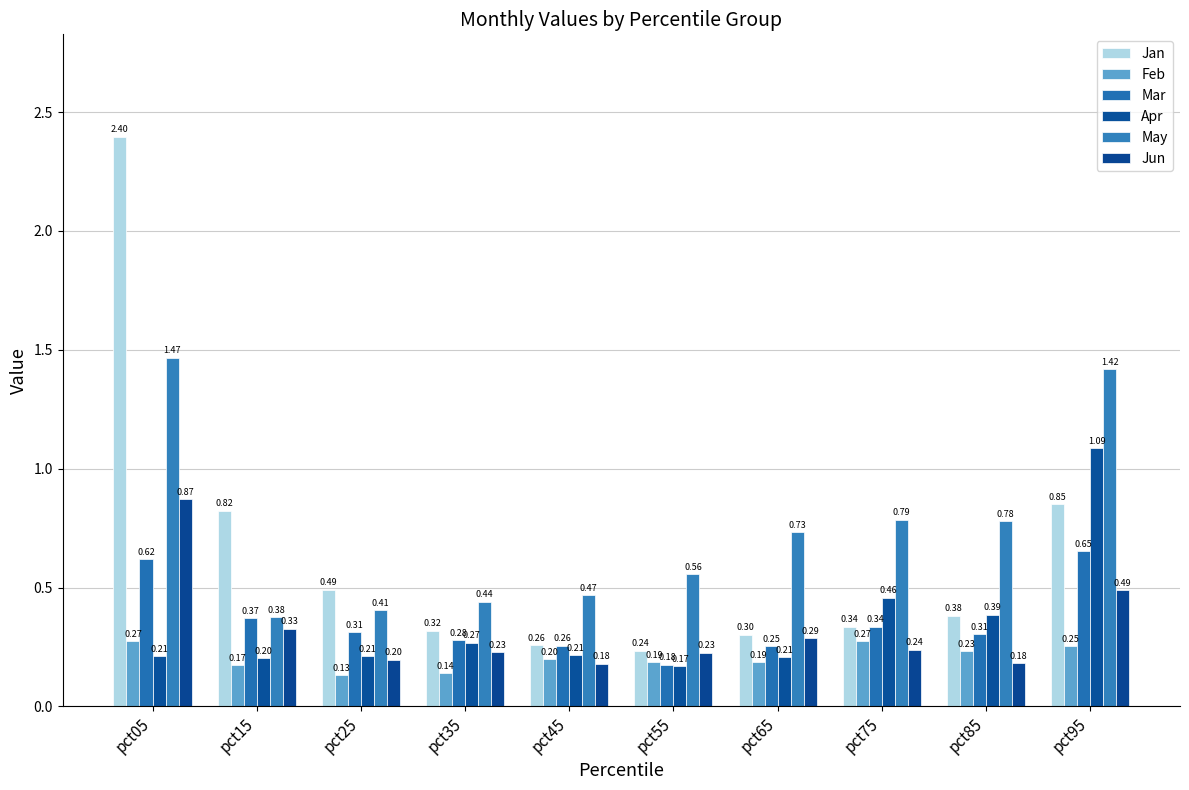

The value of Feb at pct65 is 0.3. True or false?

False